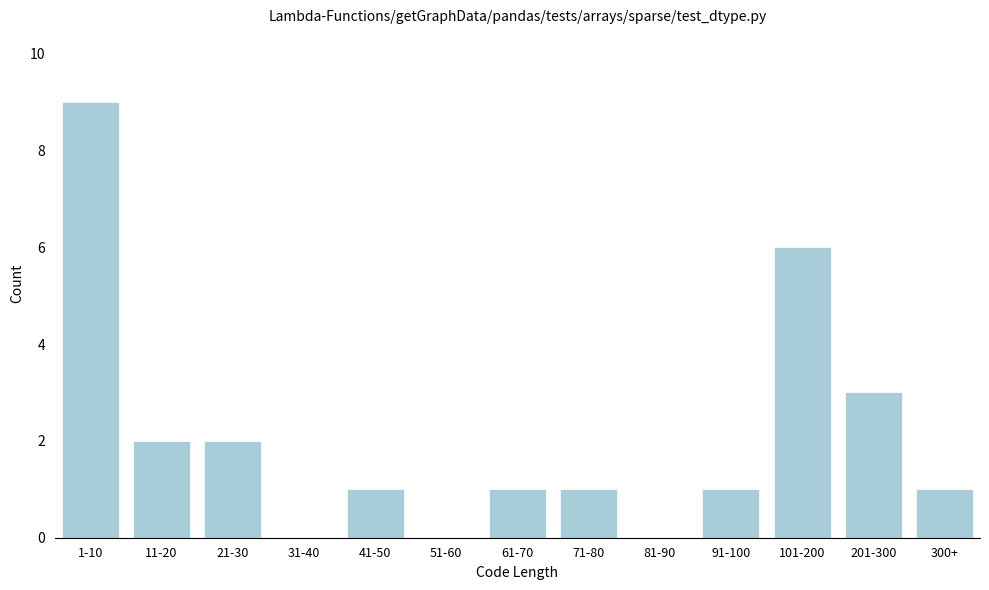

Reading right to left, list all the values displayed in this chart.

300+=1	201-300=3	101-200=6	91-100=1	81-90=0	71-80=1	61-70=1	51-60=0	41-50=1	31-40=0	21-30=2	11-20=2	1-10=9